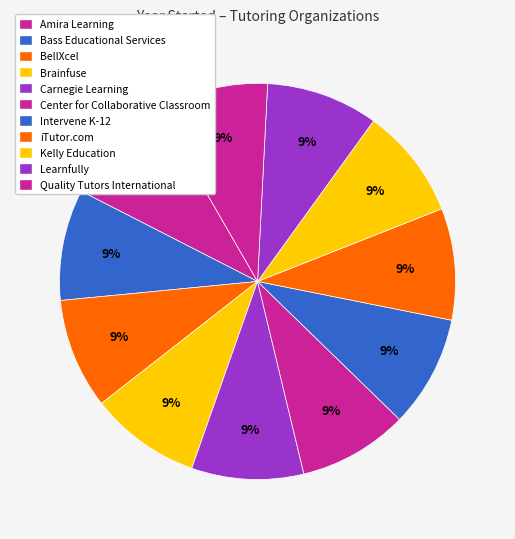

How many segments does this pie chart have?

11